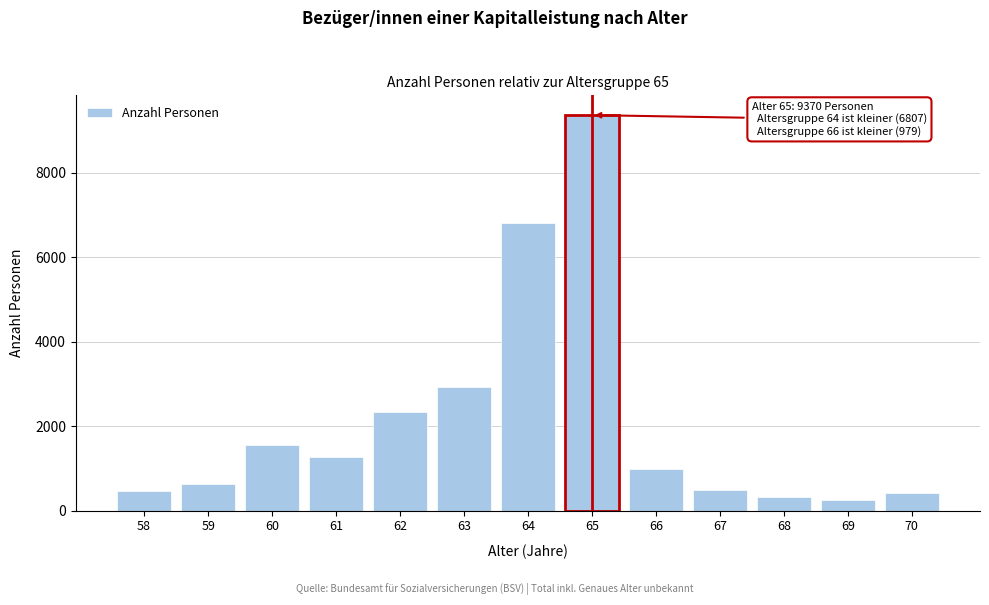

What is the maximum value shown in the chart?

9370